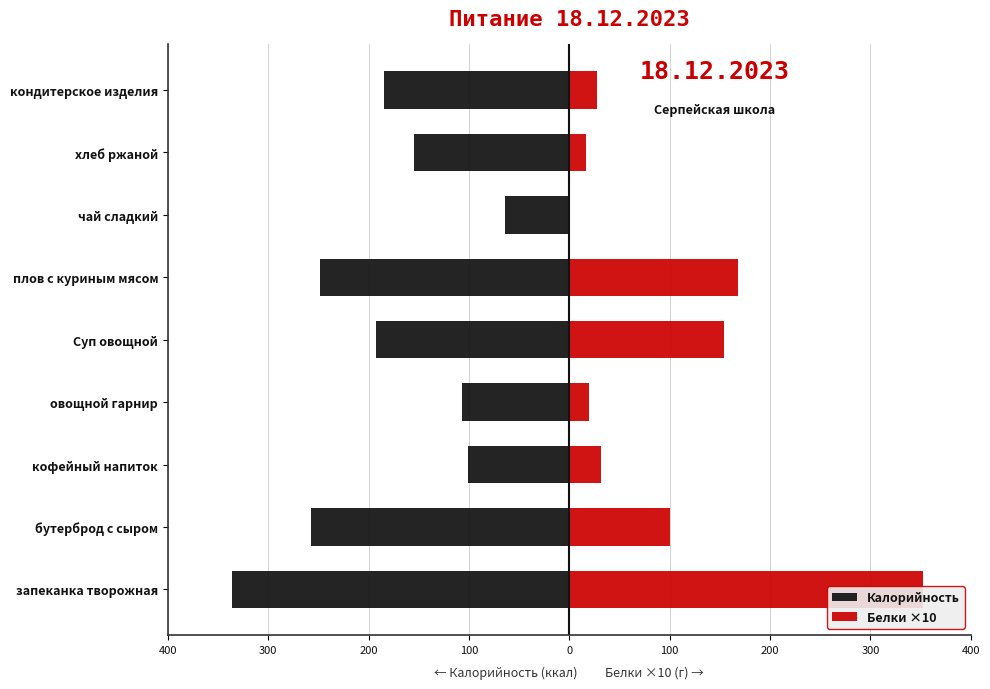

What is the value of the Белки ×10 bar at the 4th from the left?

19.2